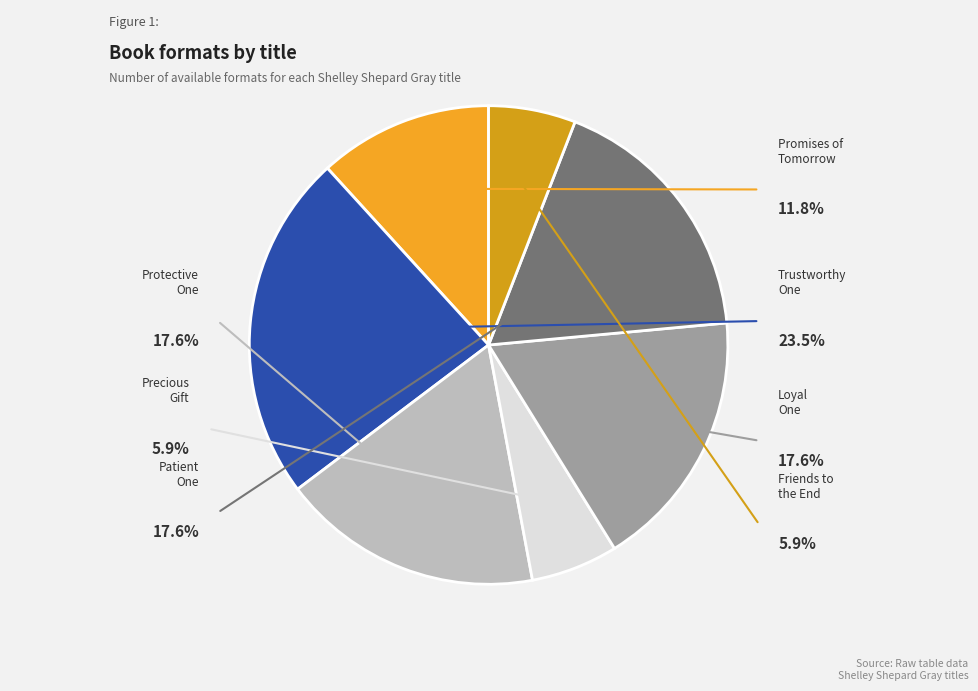

To the nearest percent, what is the average slice percentage?

14%